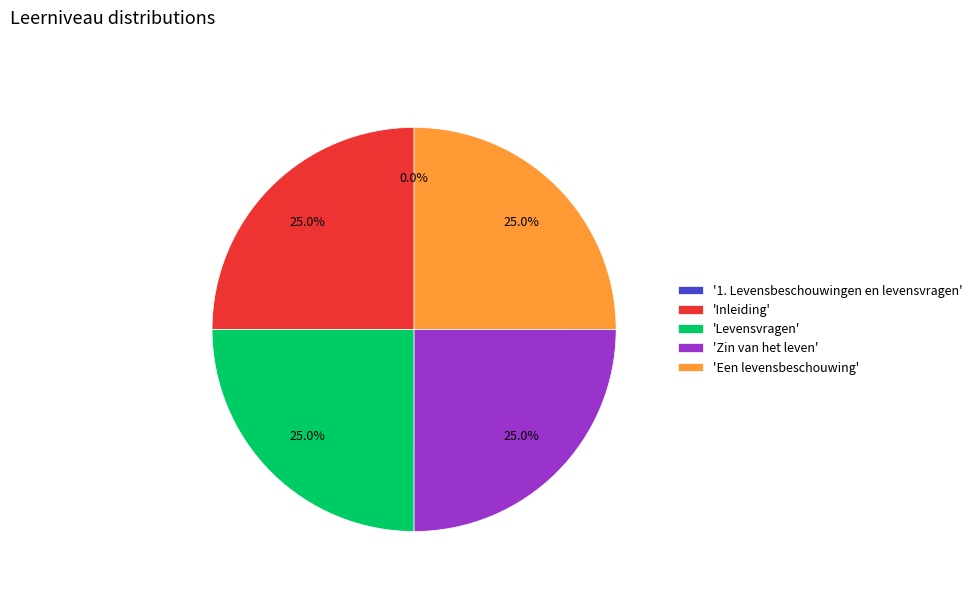

Combined, what portion of the pie is 'Een levensbeschouwing' and 'Levensvragen'?

50.0%